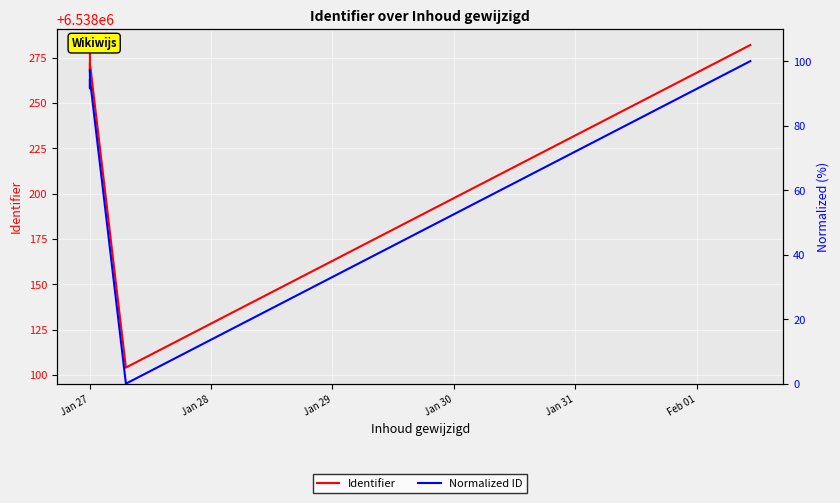

At which label does Identifier first exceed 6538272?

Jan 27